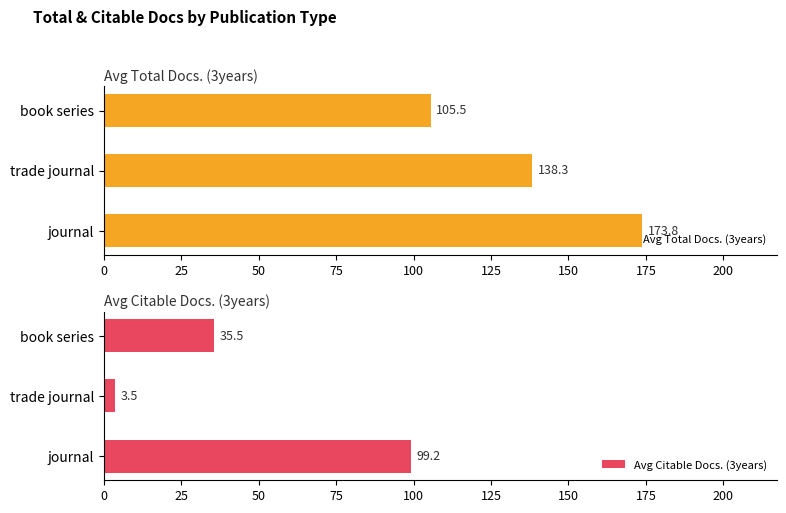

How many bars are there in total?

6